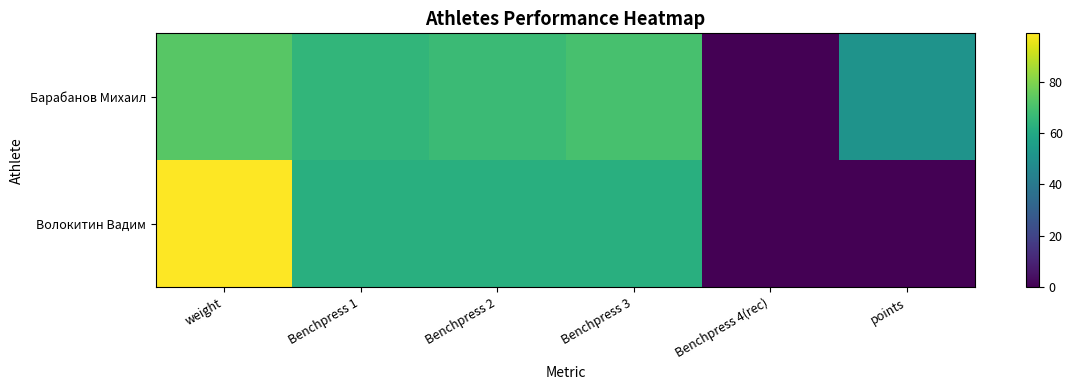

Which series changed the most between Benchpress 1 and Benchpress 4(rec)?

Барабанов Михаил